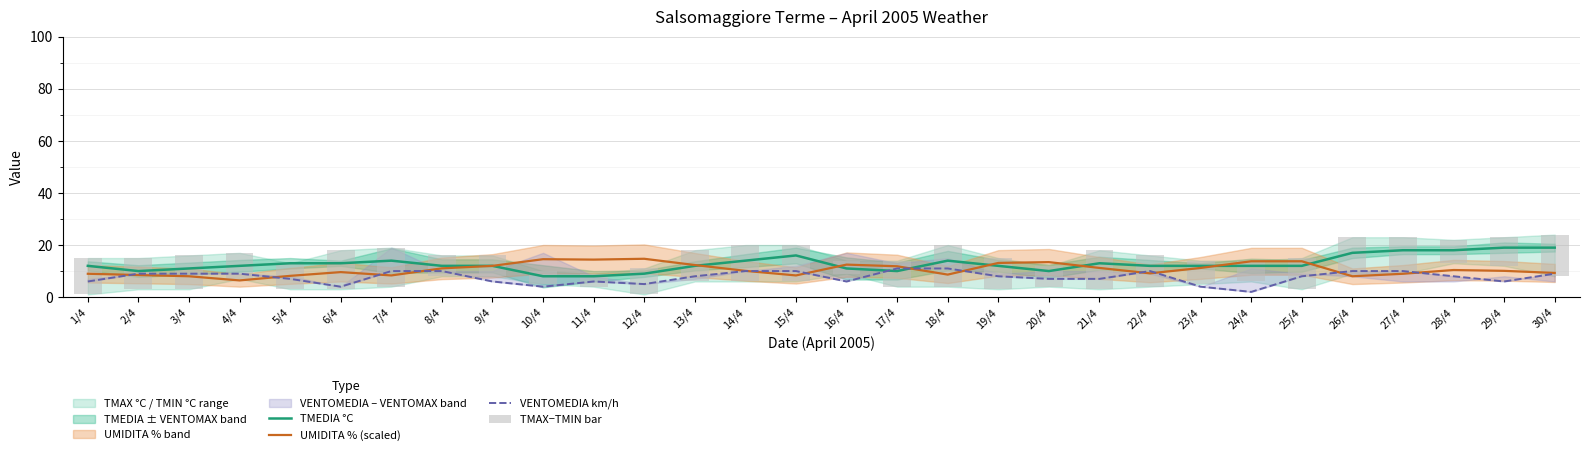

Where is VENTOMEDIA km/h nearest to the value 6?

1/4